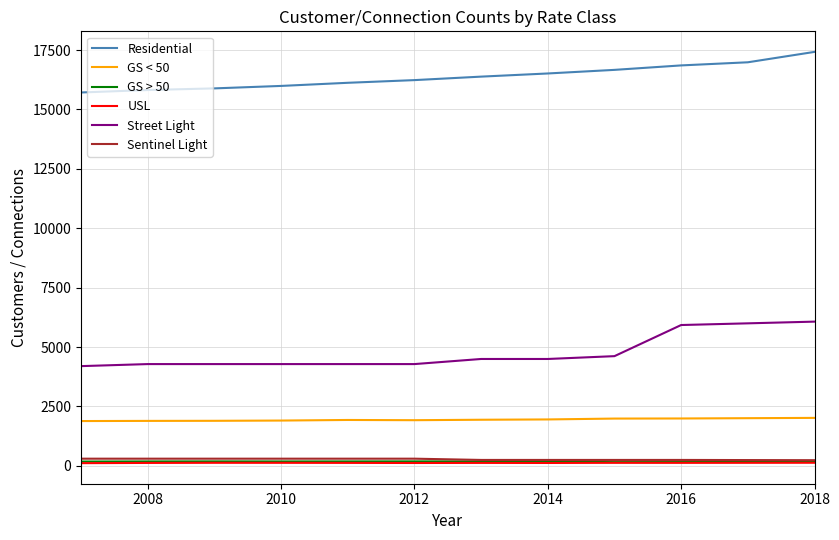

Which series has the largest range (max minus min)?

Street Light